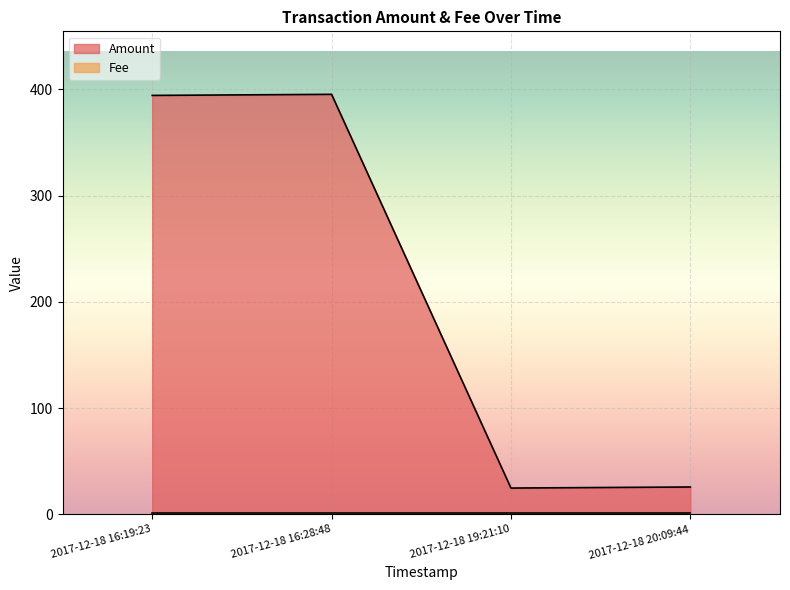

Reading left to right, what are all the values shown in this chart?

394.3	395.3	24.8	25.8